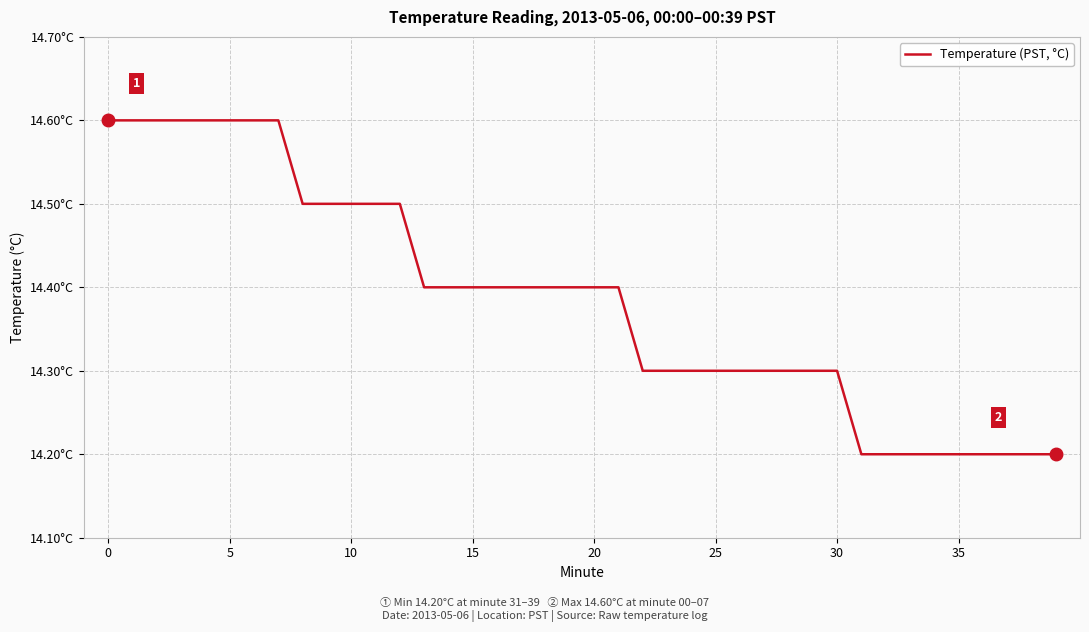

Does the chart display data point markers on the line(s)?

No